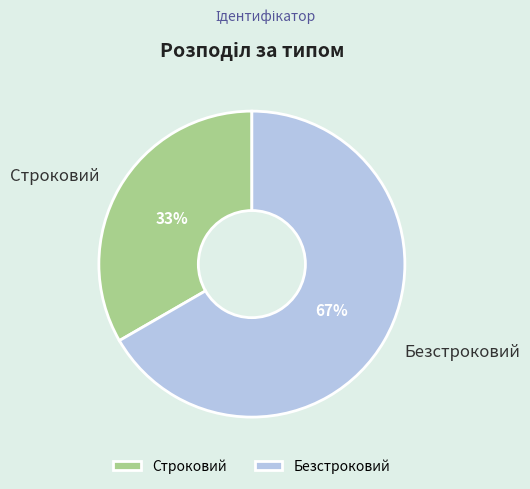

Which slice represents more than half of the pie?

Безстроковий